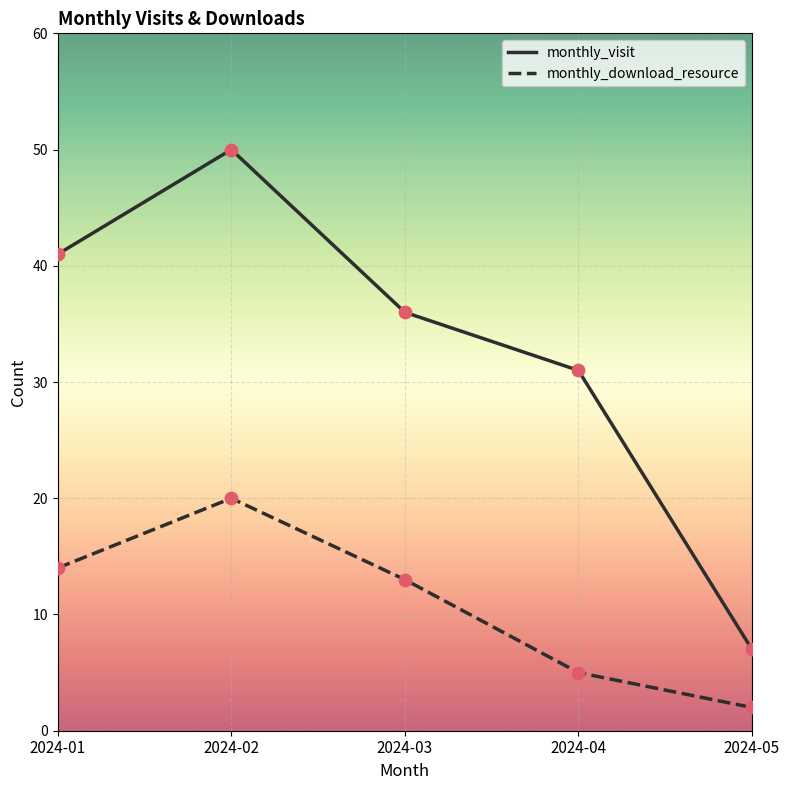

Between 2024-02 and 2024-03, which series saw the biggest shift?

monthly_visit